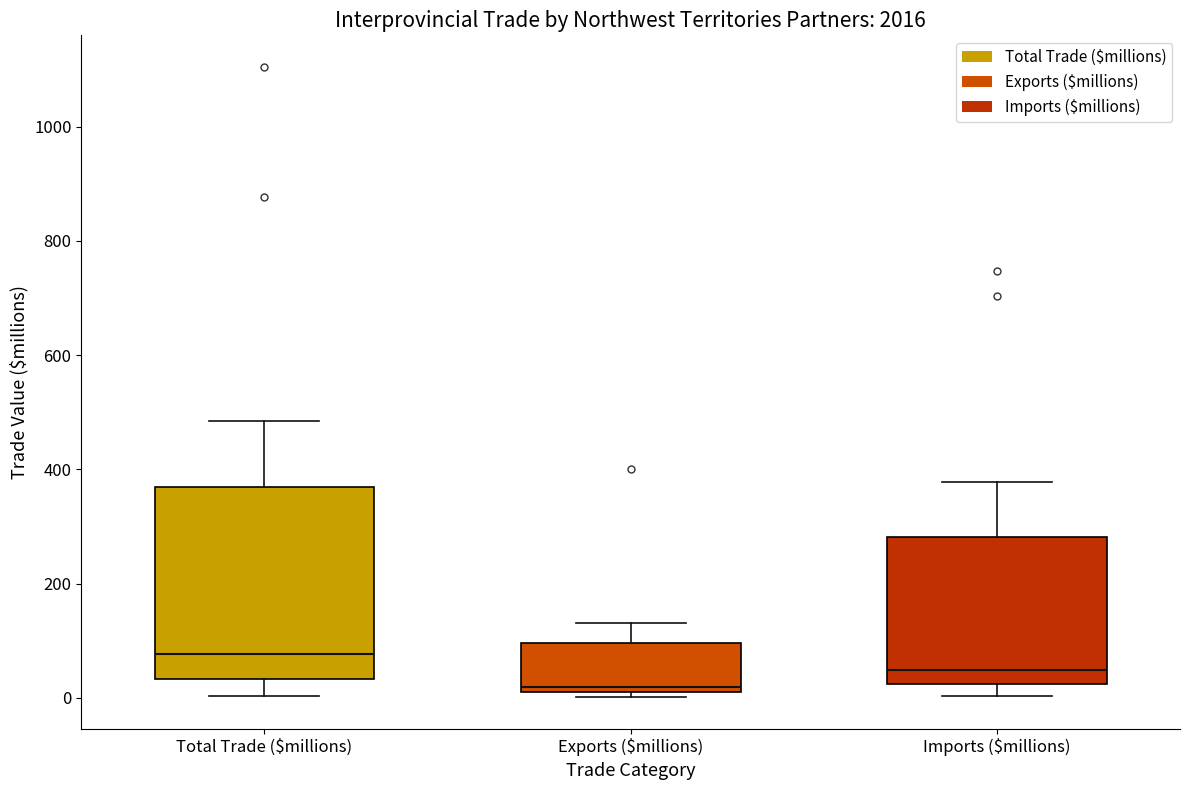

Comparing the boxes themselves (not the whiskers), which one is the tallest?

Total Trade ($millions)